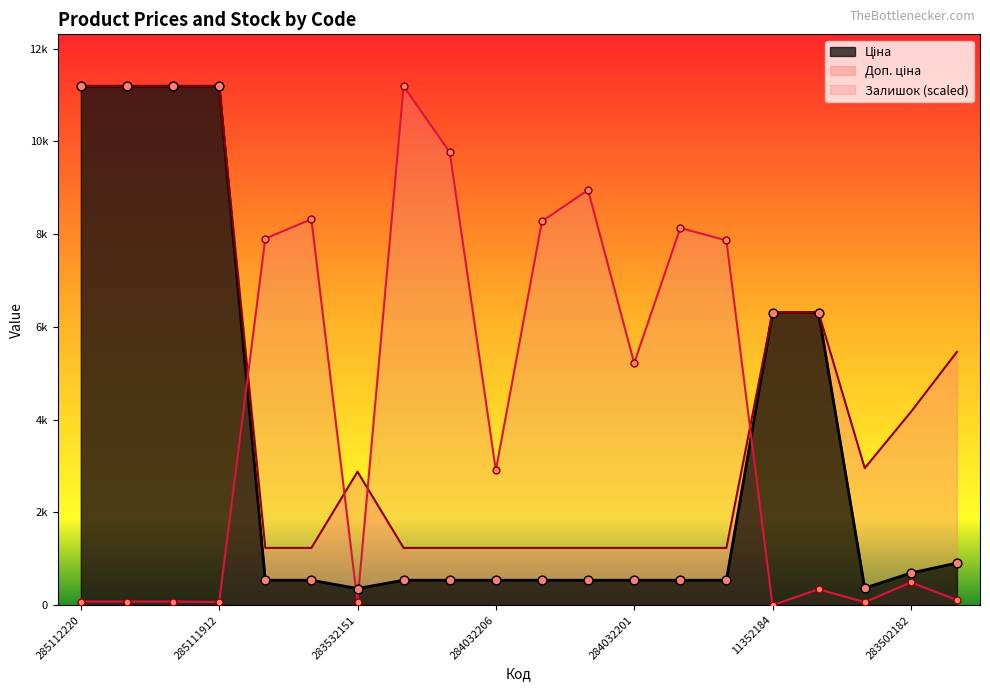

Which series has the largest Y range (max minus min)?

Залишок